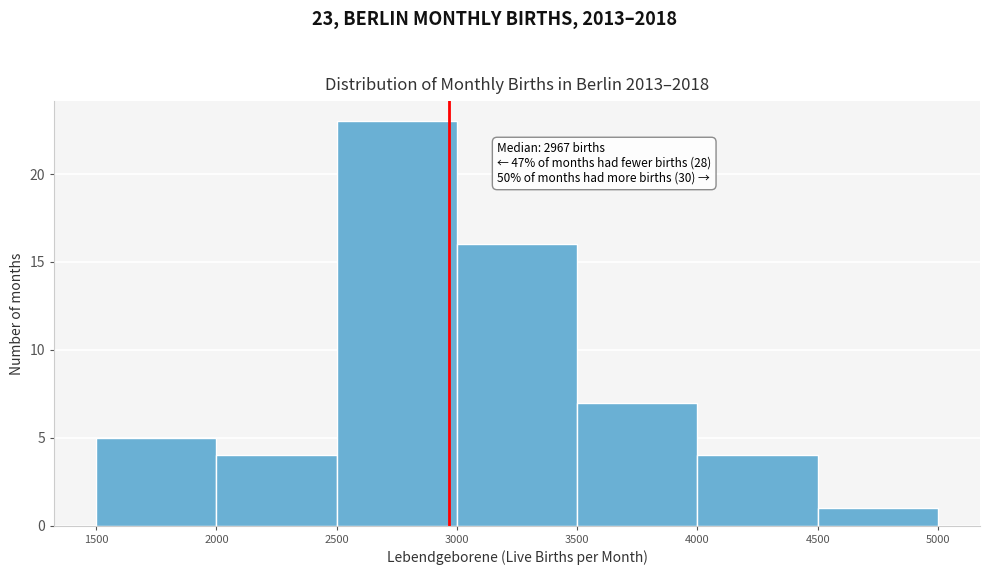

Which range on the x-axis has the tallest bar?

2500 to 3000